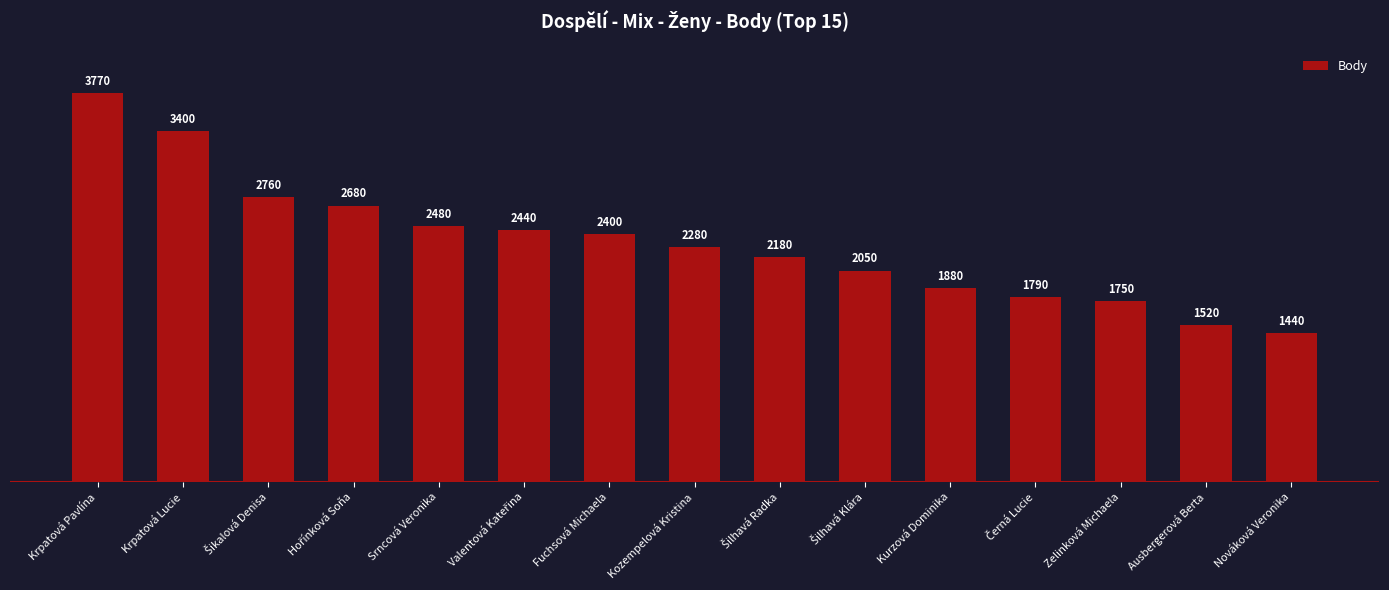

Approximately how many times larger is the value at Srncová Veronika compared to Fuchsová Michaela?

1.0